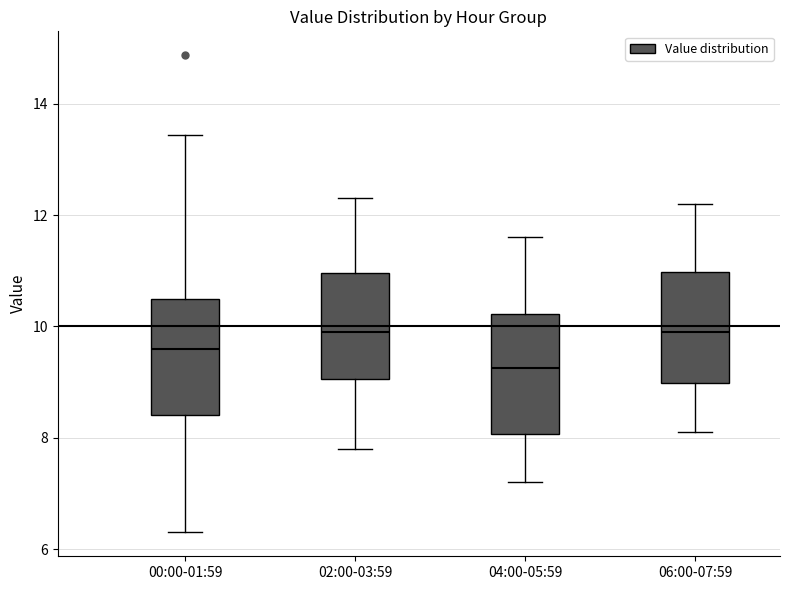

Where does the lower whisker of the box for 02:00-03:59 end on the y-axis? The values are not printed on the chart, so give them approximately, as read against the axis.

7.8